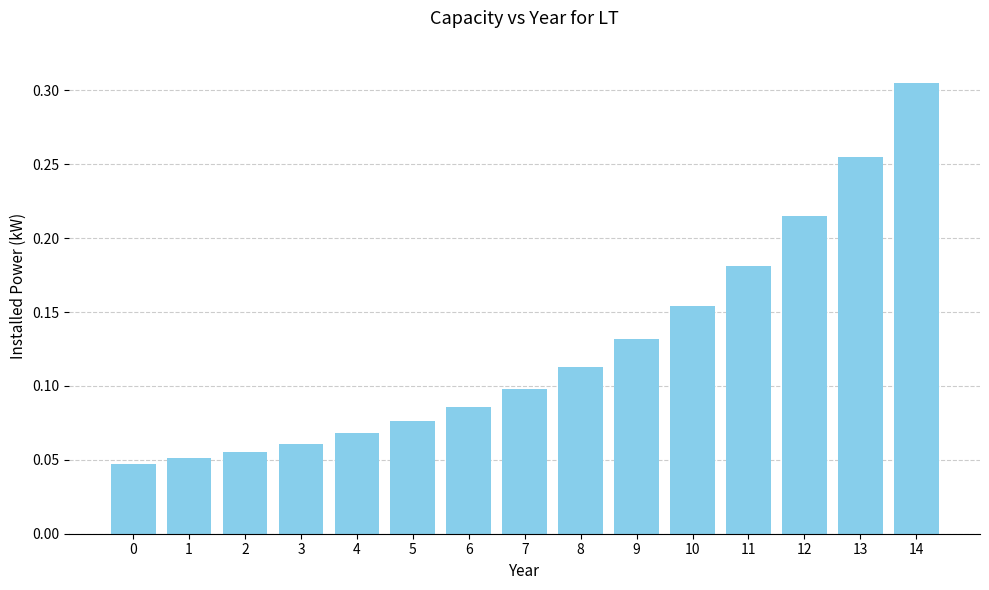

The value at 11 is 0.1. True or false?

False